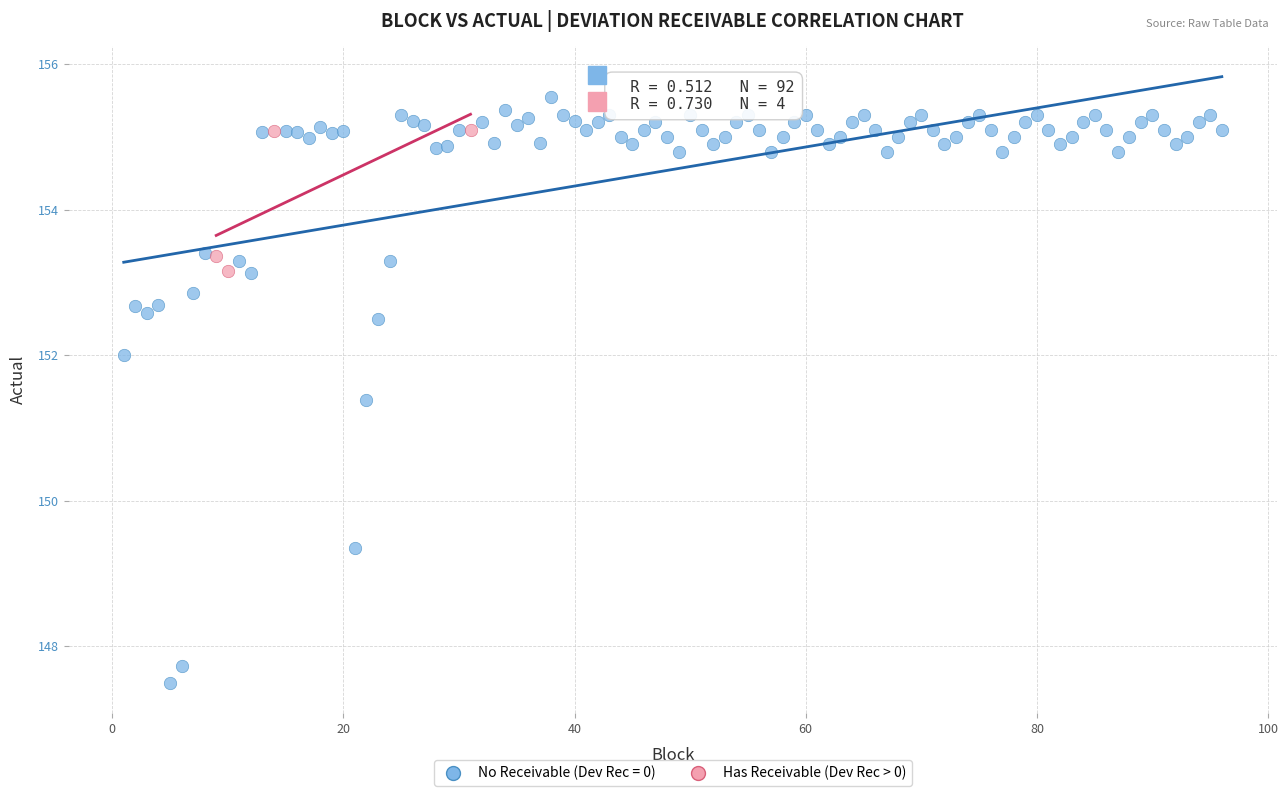

Which series contains the highest Y value?

No Receivable (Dev Rec = 0)